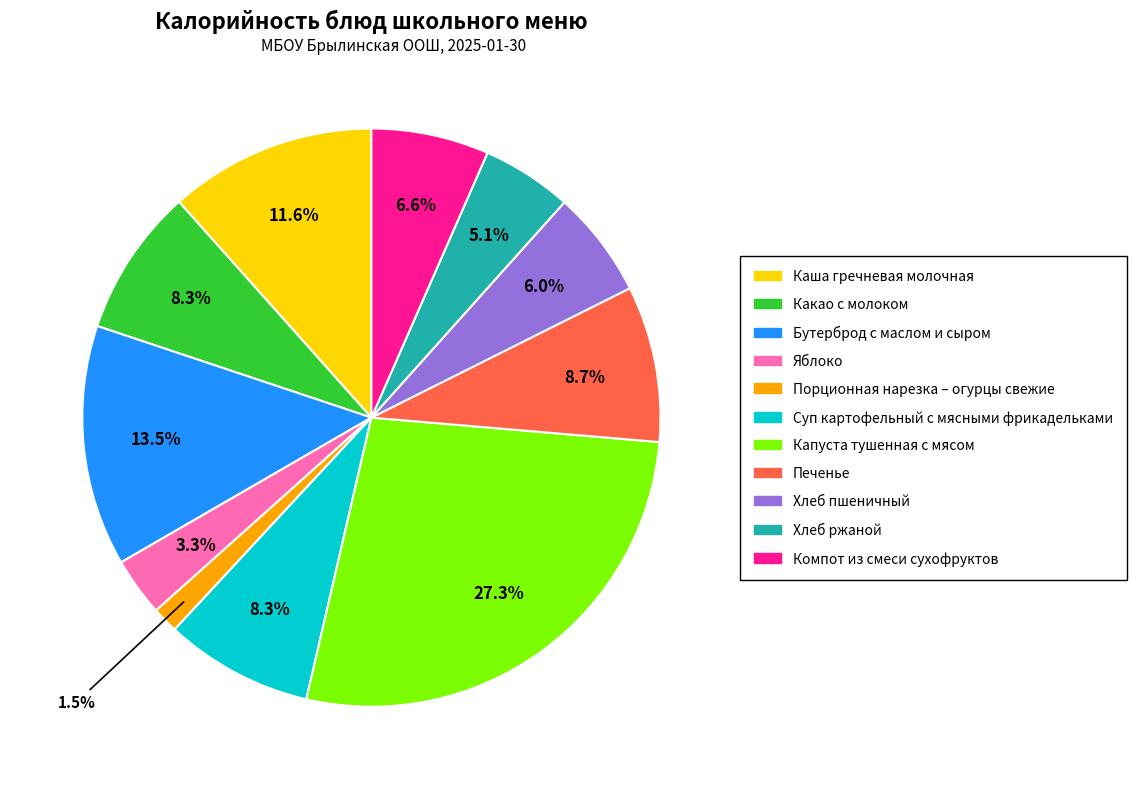

Combined, do Хлеб пшеничный and Каша гречневая молочная account for over 50%?

No